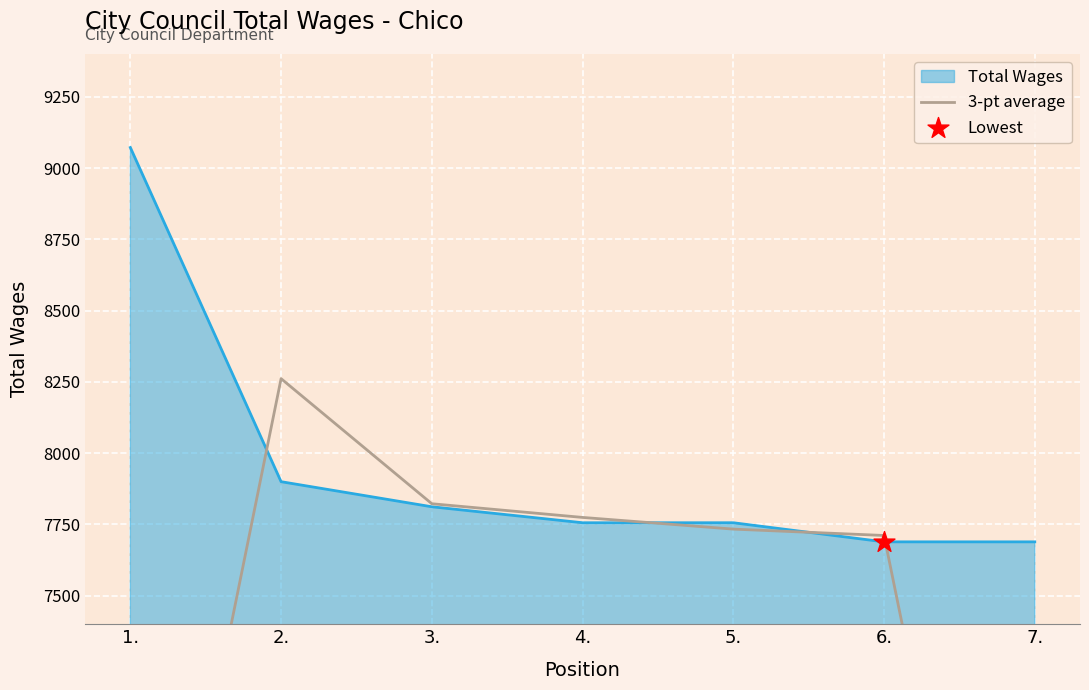

Between 6. and 2., which is larger?

2.